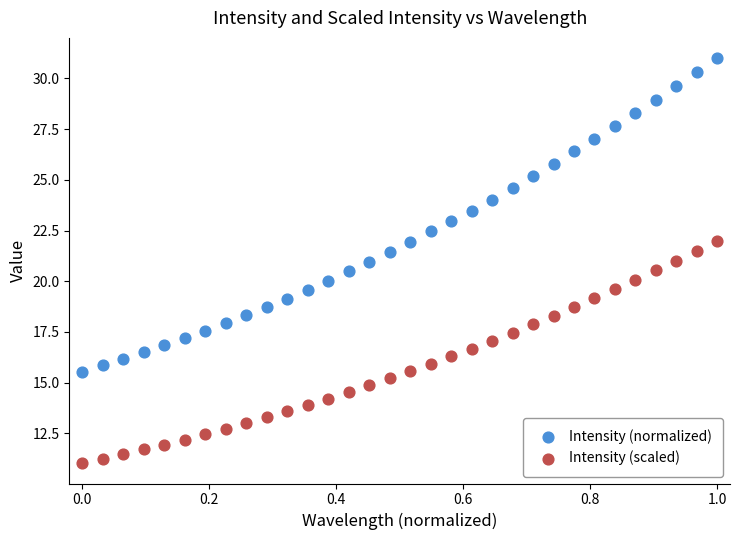

Which series contains the highest Y value?

Intensity (normalized)